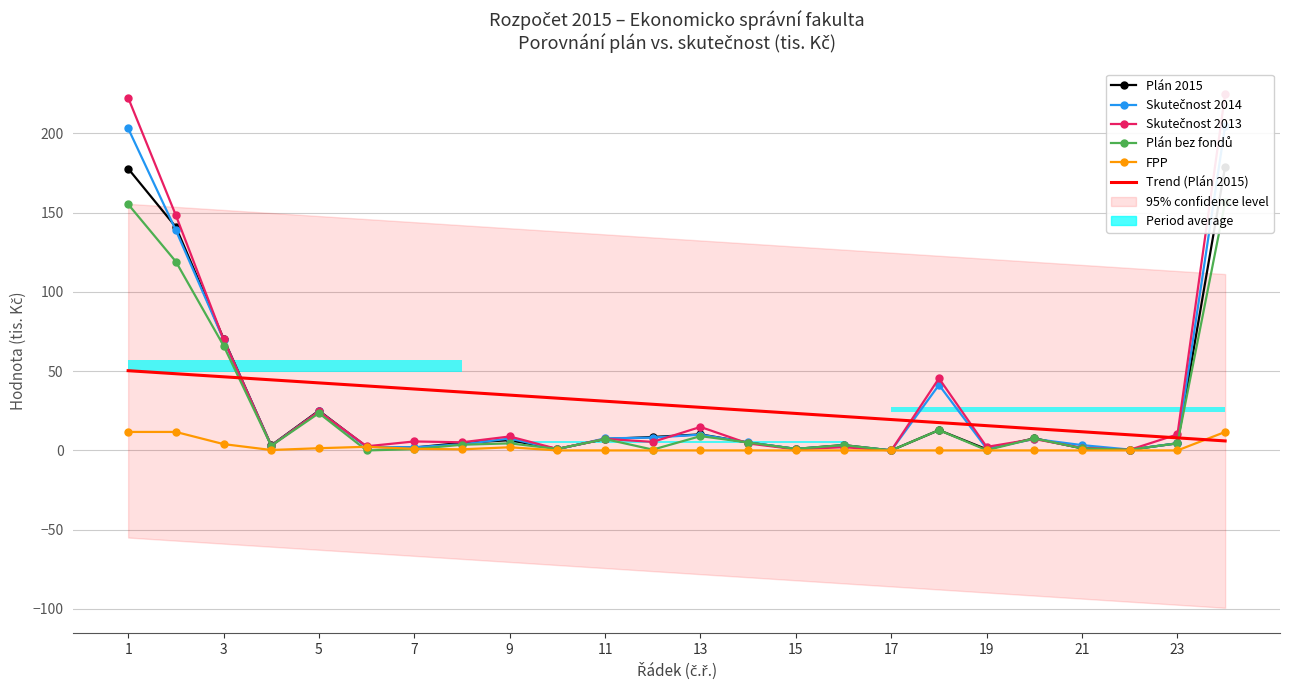

Which category has the highest value across all series?

24